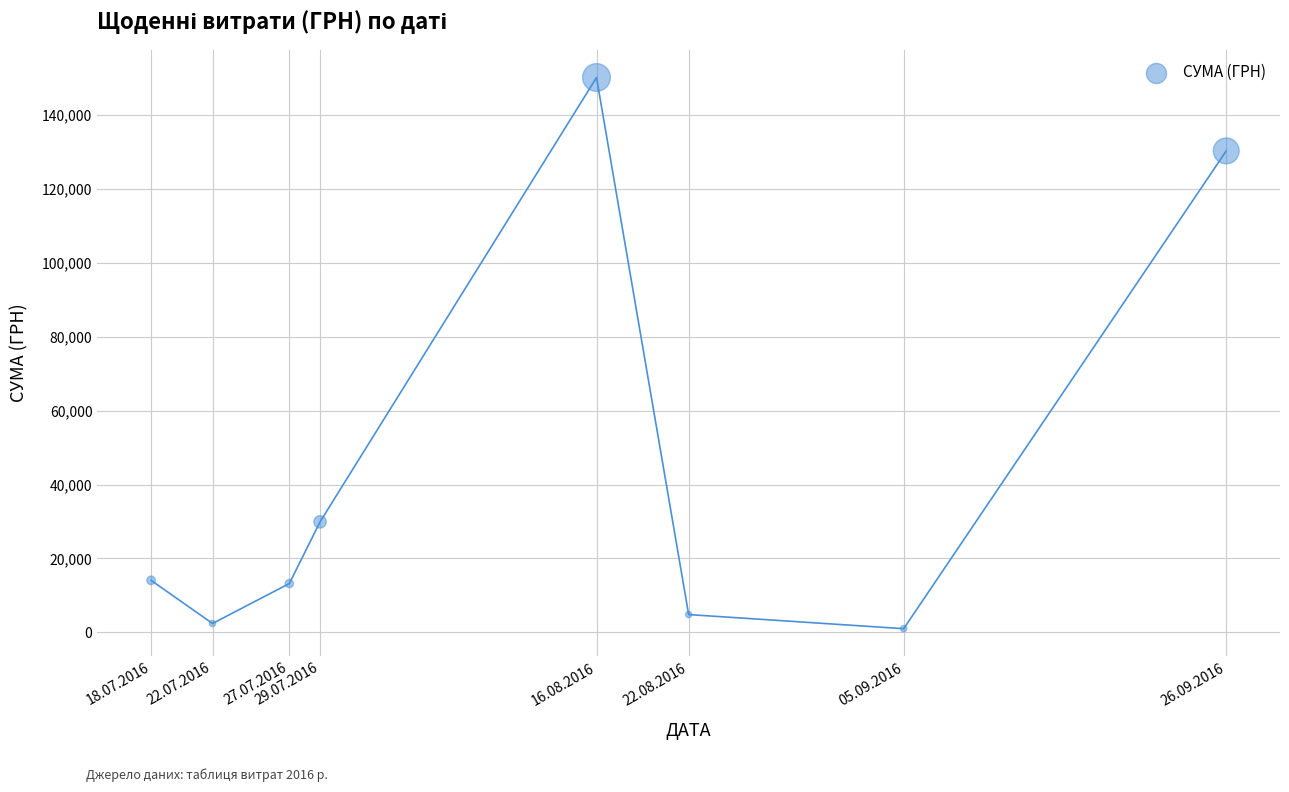

What is the average X value?

25.9